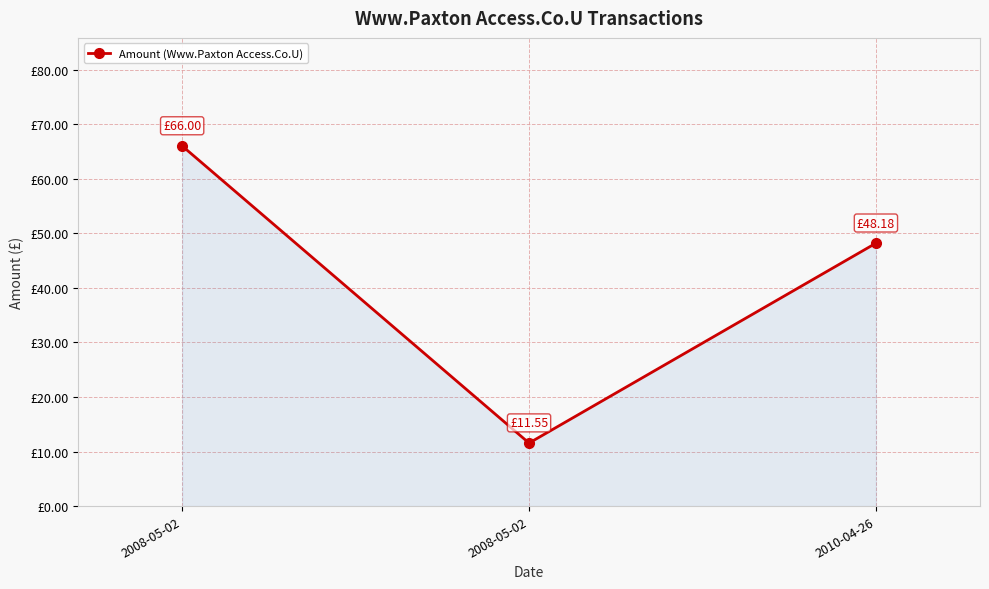

Does the chart have visible grid lines?

Yes